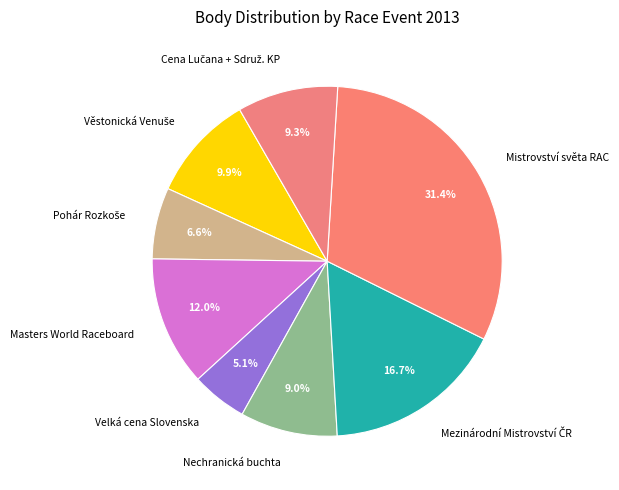

Combined, what portion of the pie is Mistrovství světa RAC and Masters World Raceboard?

43.4%